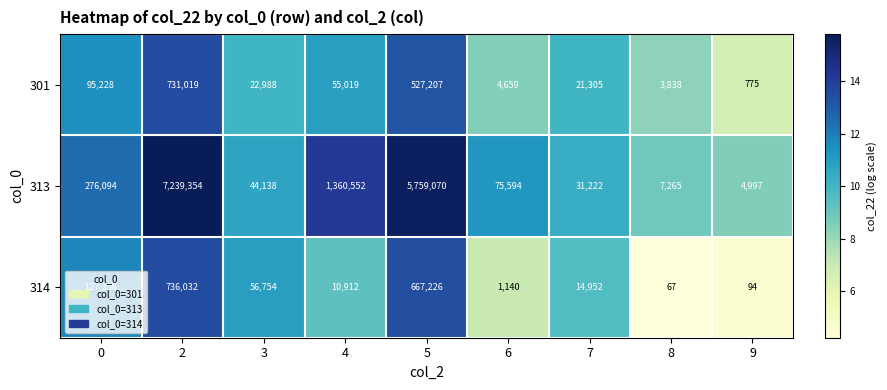

Which series changed the most between 2 and 5?

313